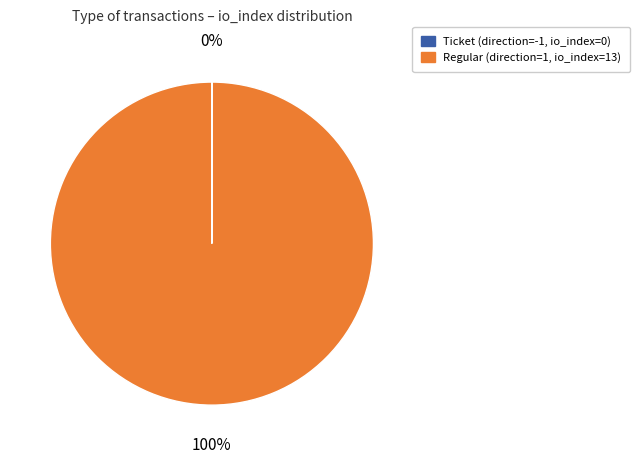

Is it true that Regular (direction=1, io_index=13) is 94% of the pie?

False